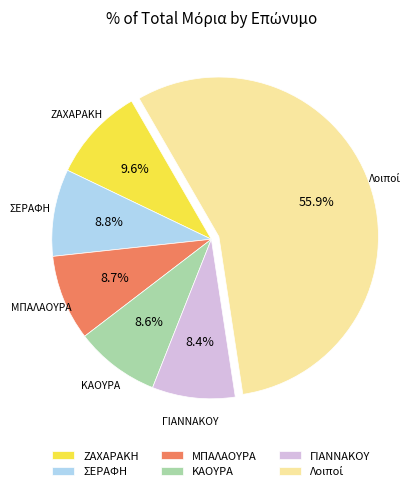

Approximately how many times larger is the value at ΖΑΧΑΡΑΚΗ compared to ΓΙΑΝΝΑΚΟΥ?

1.1